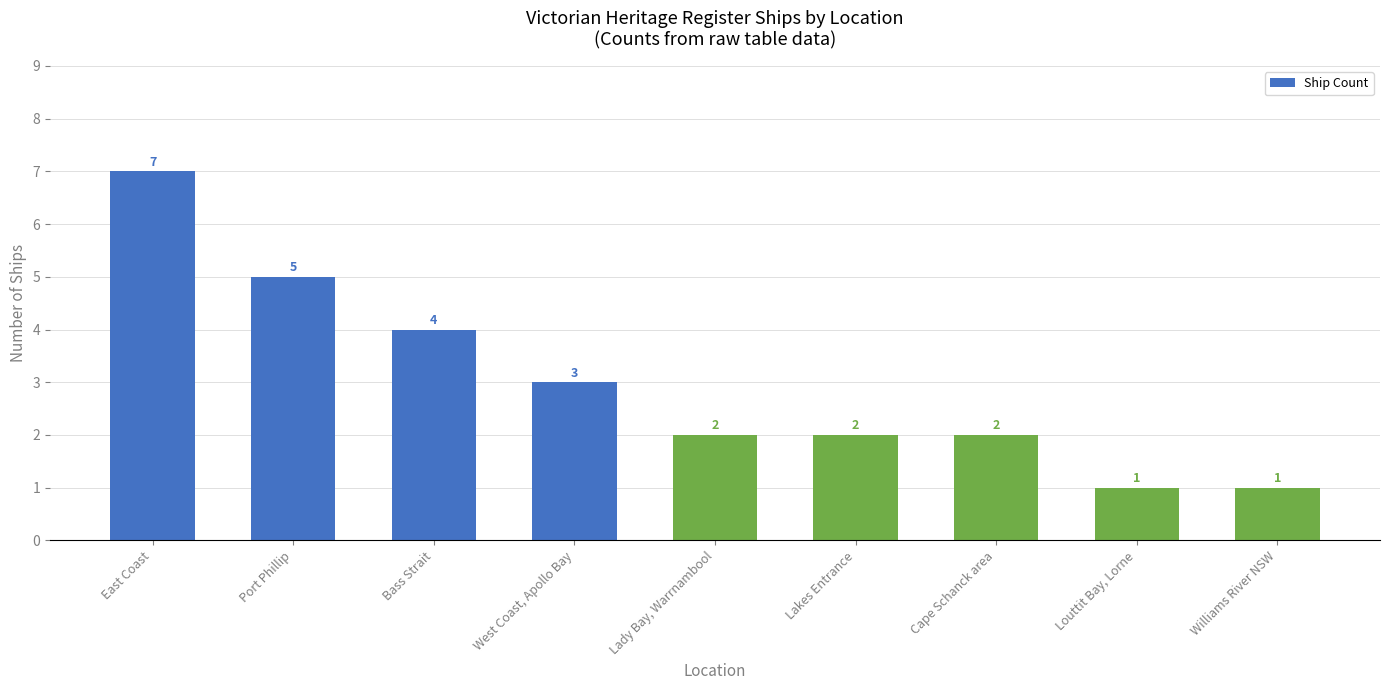

What is the average value?

3